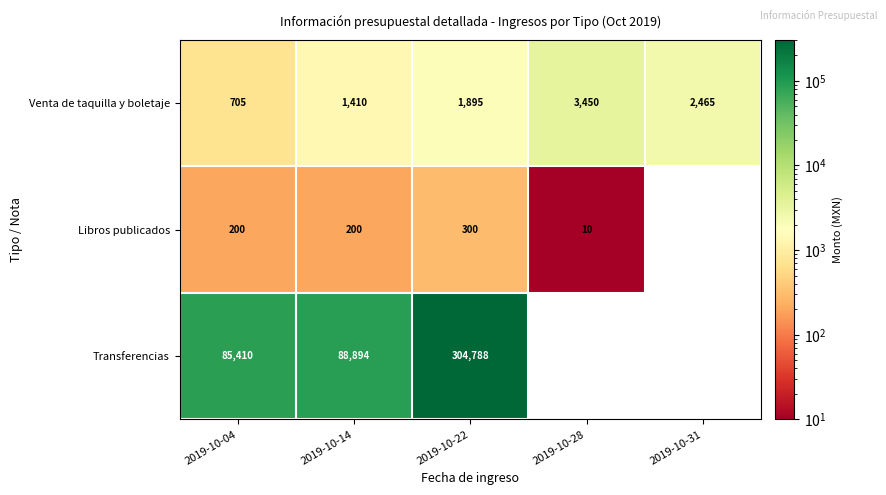

What is the maximum value shown in the chart?

304788.0